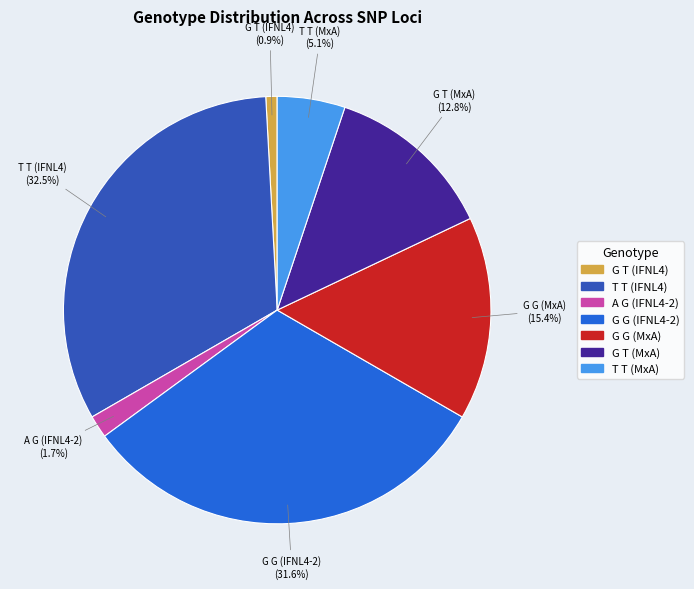

How many segments does this pie chart have?

7